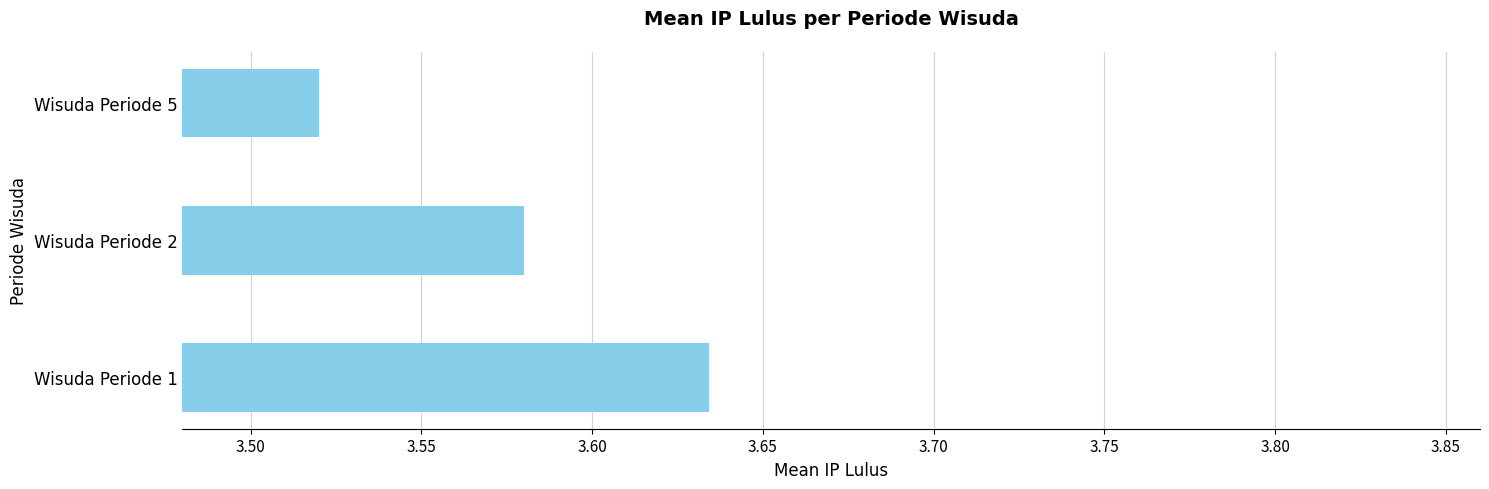

How many values are between 3 and 4?

3